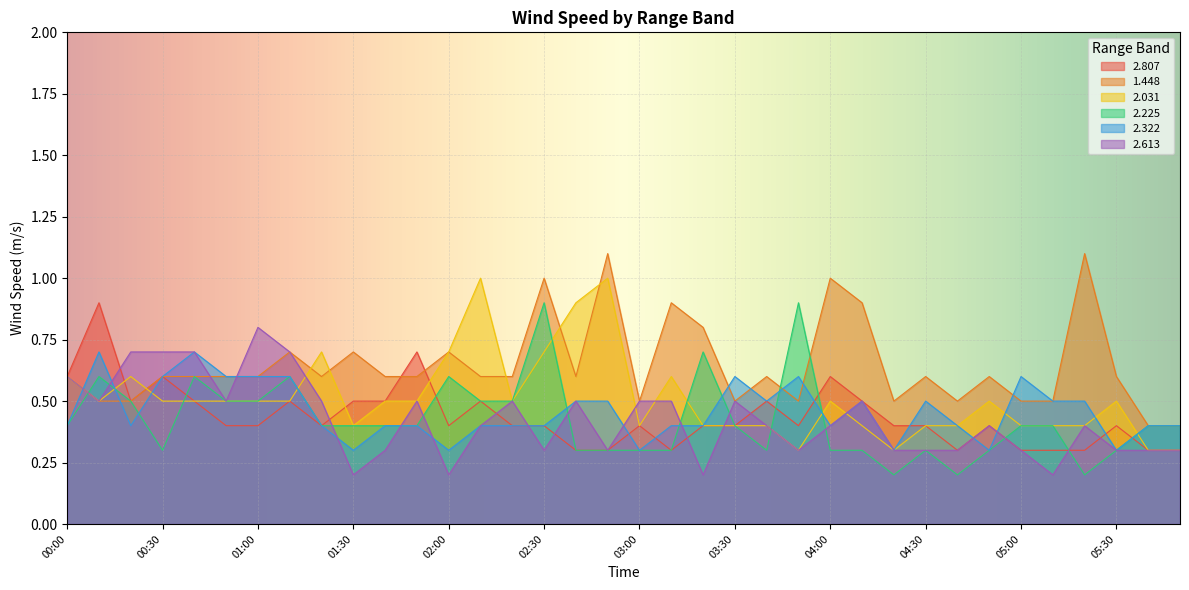

How many distinct data groups are displayed?

6